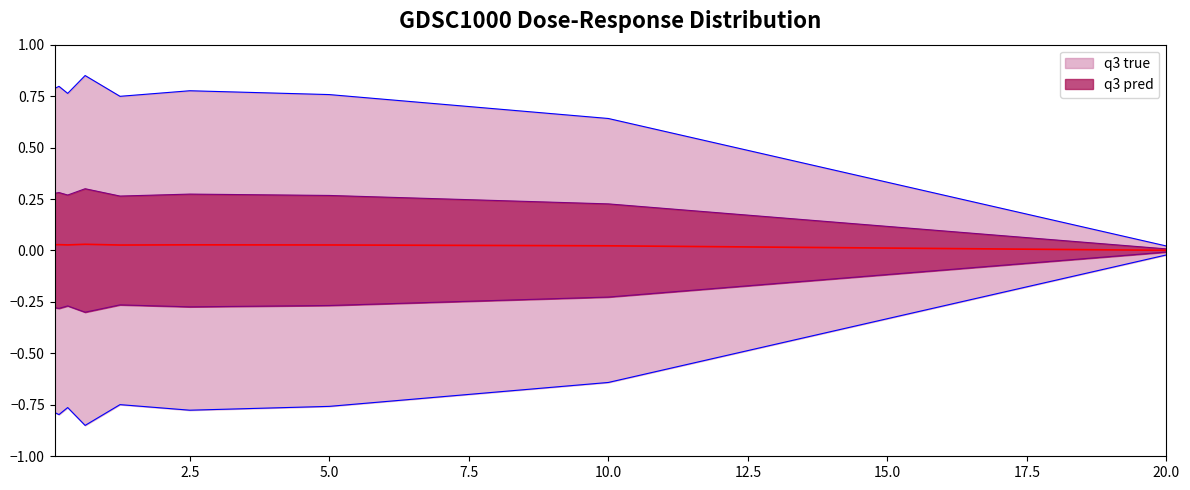

True or false: there are more than 2 points higher than both neighbors.

True